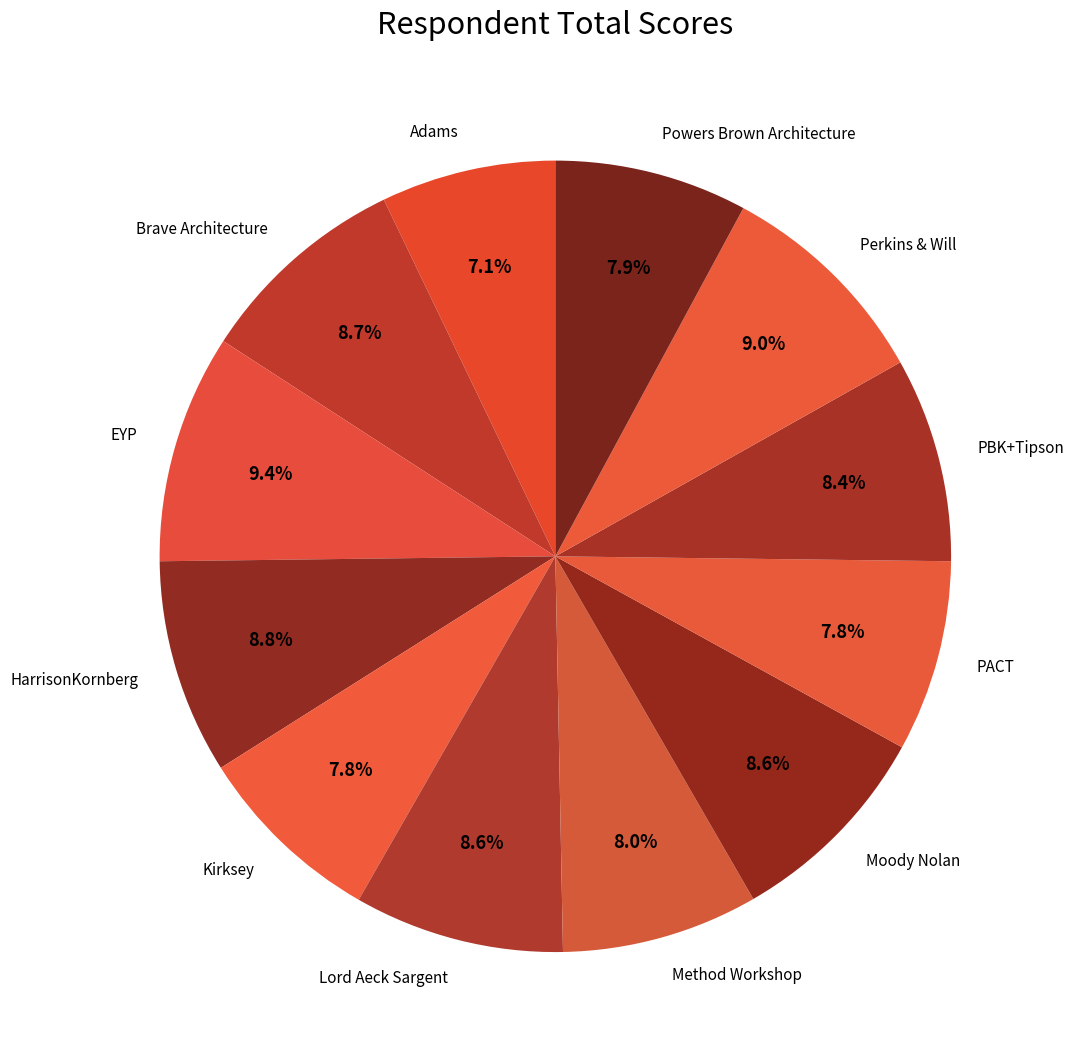

Count the number of slices in the pie.

12